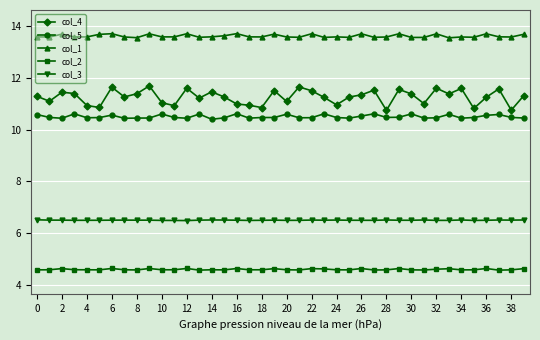

What is the minimum value shown in the chart?

4.6